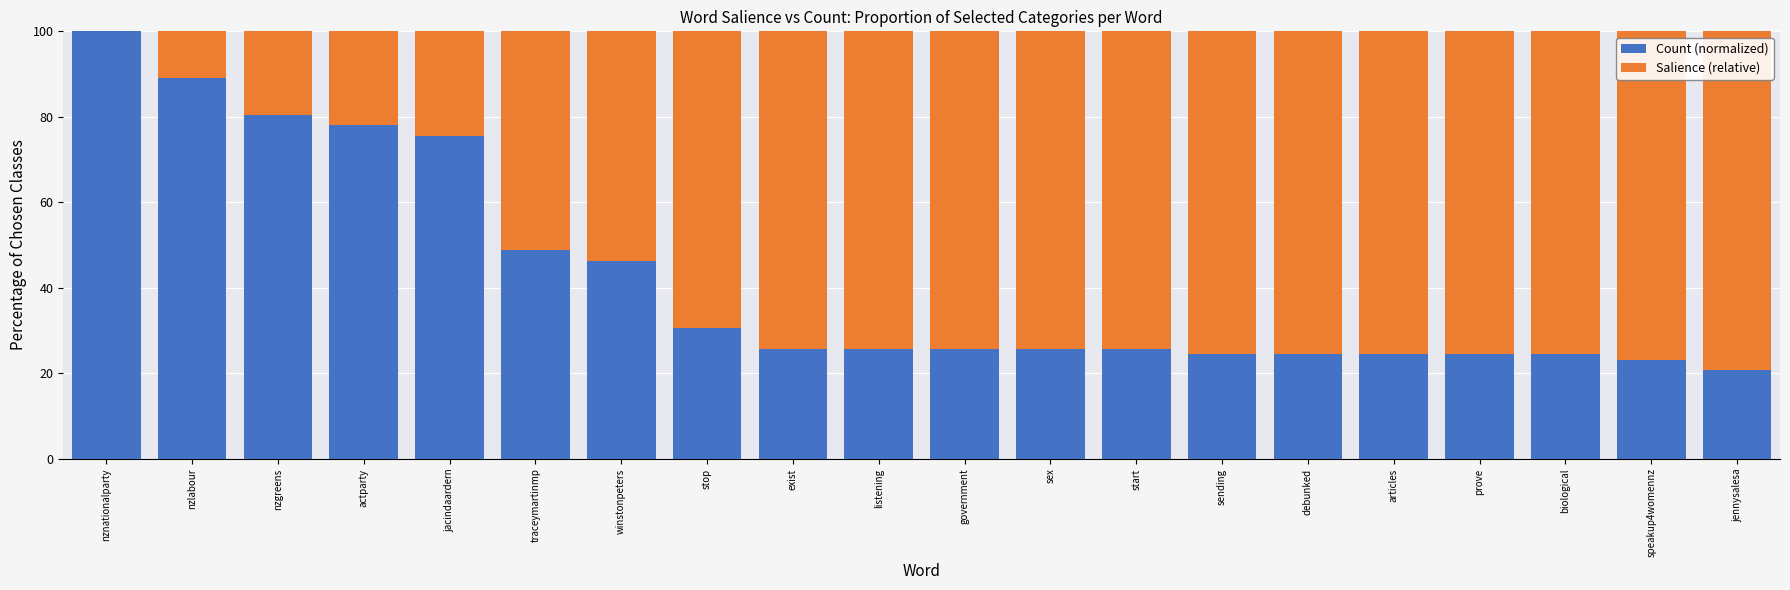

What are all the series names shown in the legend?

Count (normalized), Salience (relative)